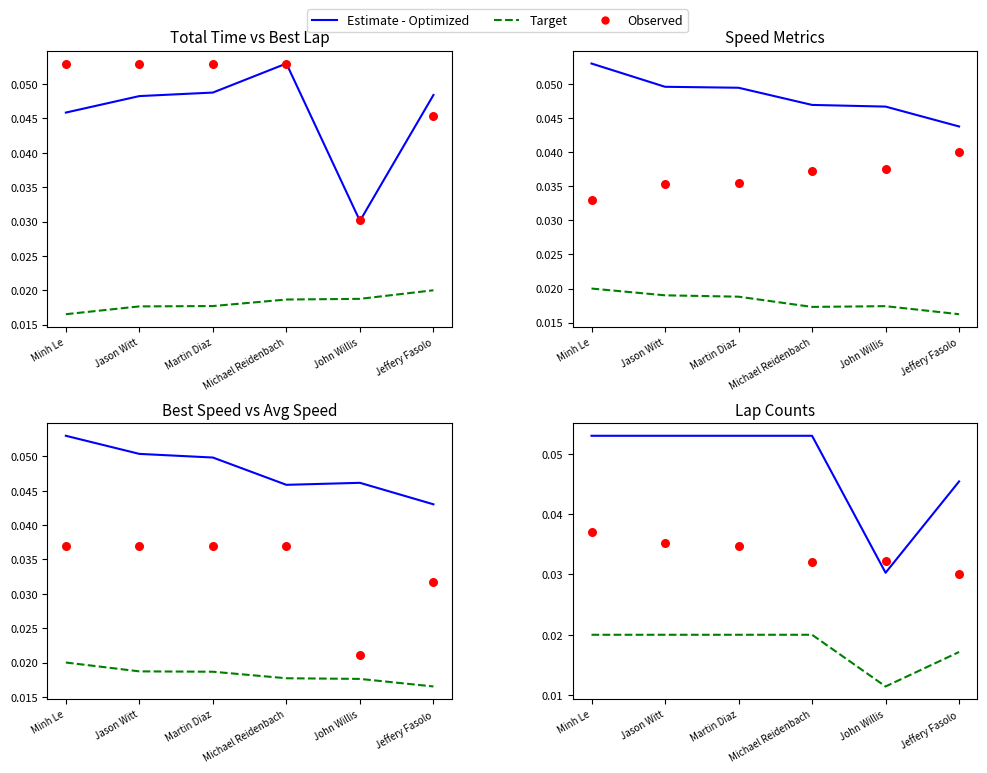

Is the value of Observed at Michael Reidenbach greater than the value of Target at John Willis?

Yes